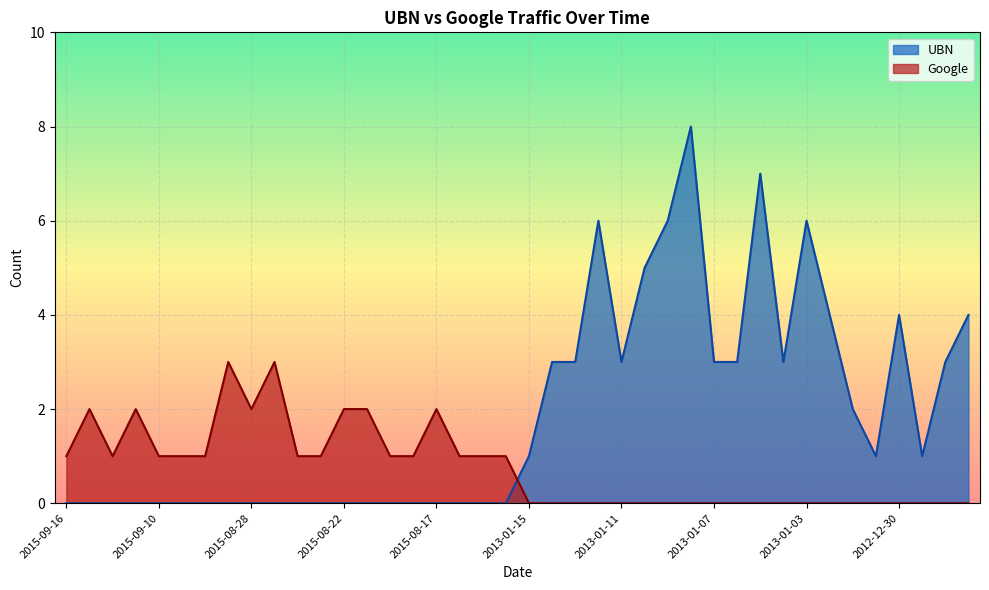

The value of UBN at 2015-08-31 is -4. True or false?

False